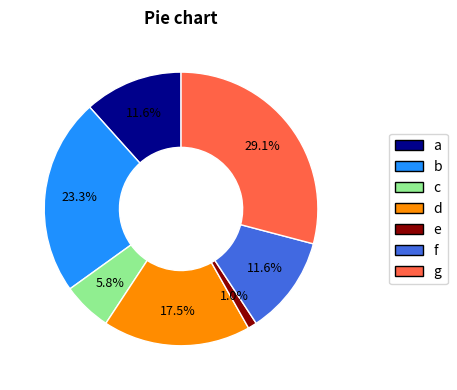

How many segments does this pie chart have?

7